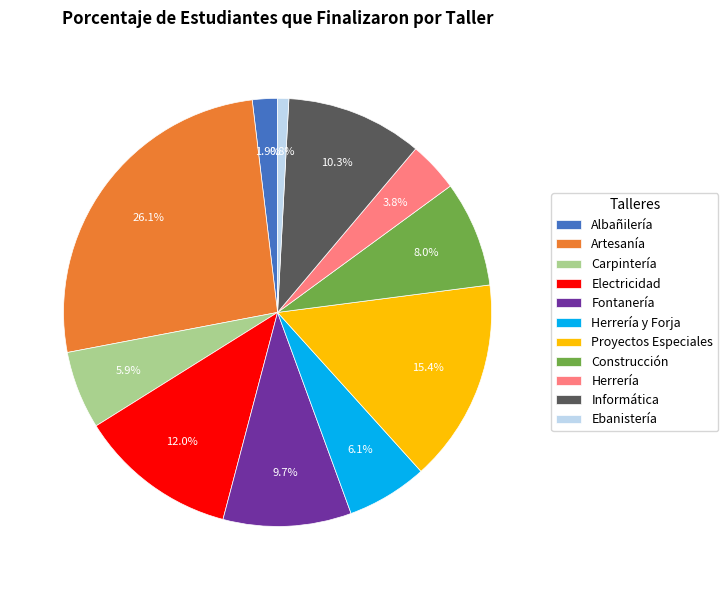

What is the ratio of the value at Albañilería to the value at Herrería y Forja?

0.3